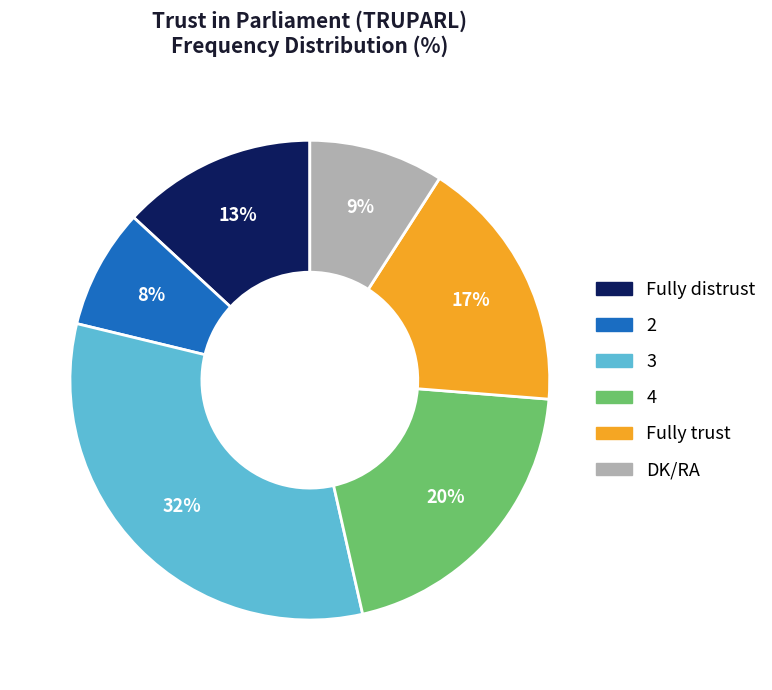

Is it true that Fully trust is 6% of the pie?

False